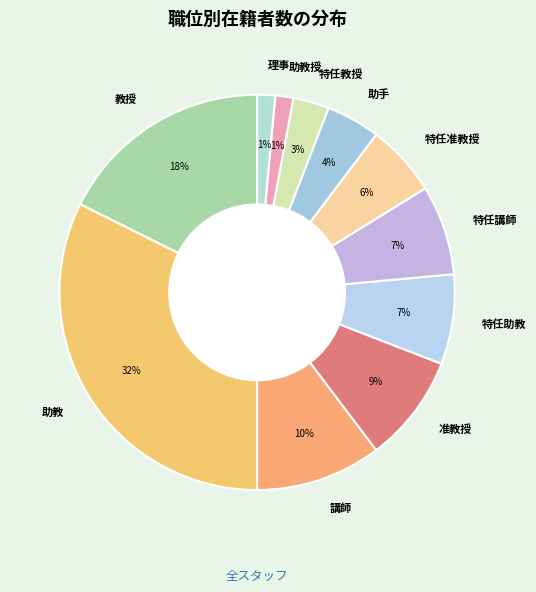

Does 特任教授 account for over 50% of the chart?

No